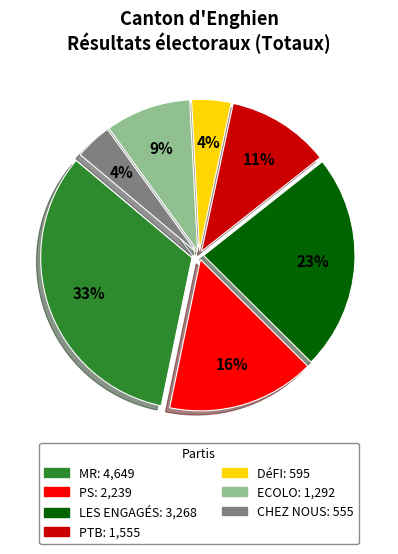

What is the largest slice in the pie chart?

MR